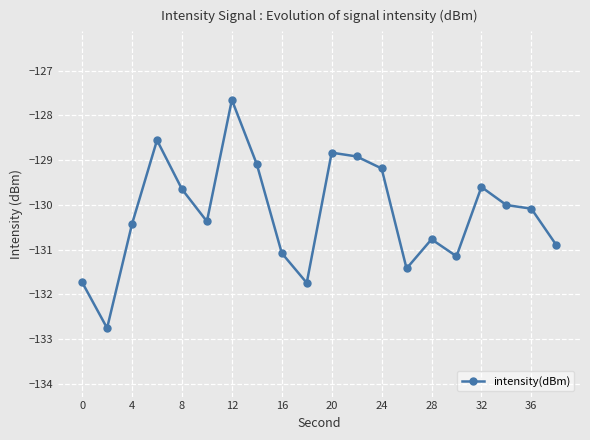

What is the maximum value shown in the chart?

-127.7